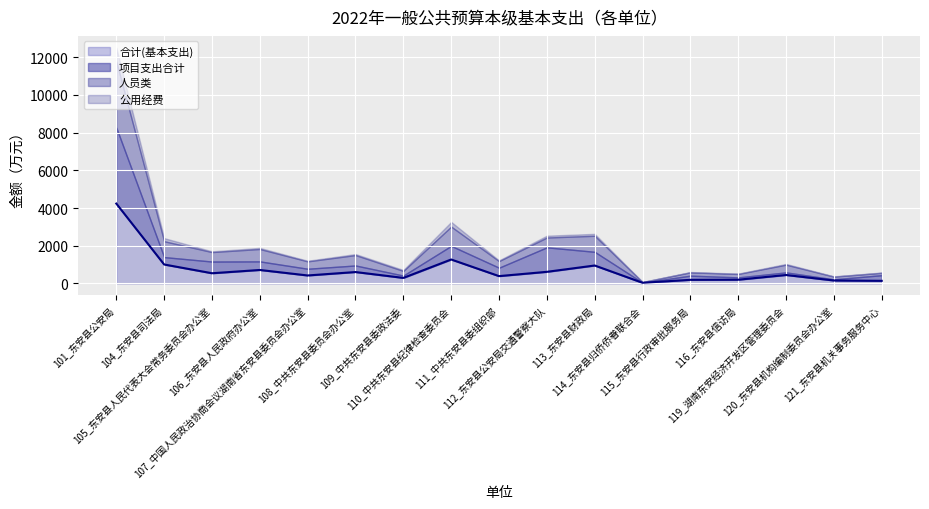

What is the smallest value displayed?

6.0